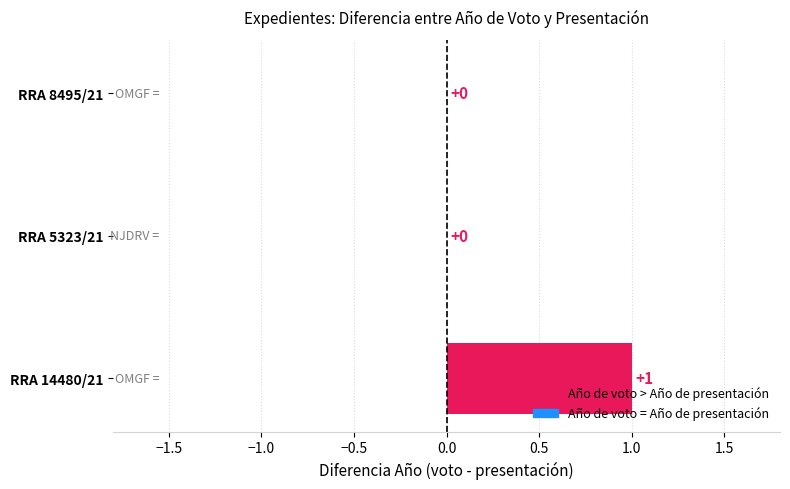

What is the sum of the values at RRA 14480/21 and RRA 5323/21?

1